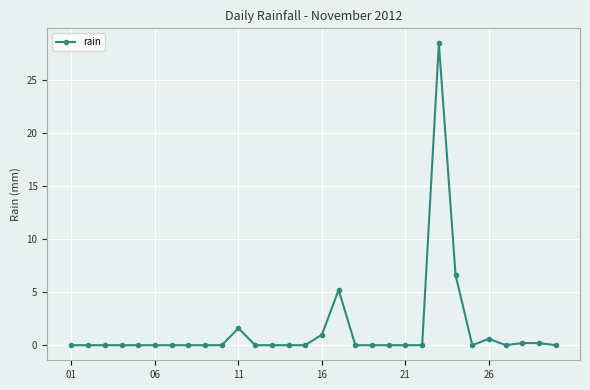

How many categories are shown in the chart?

30